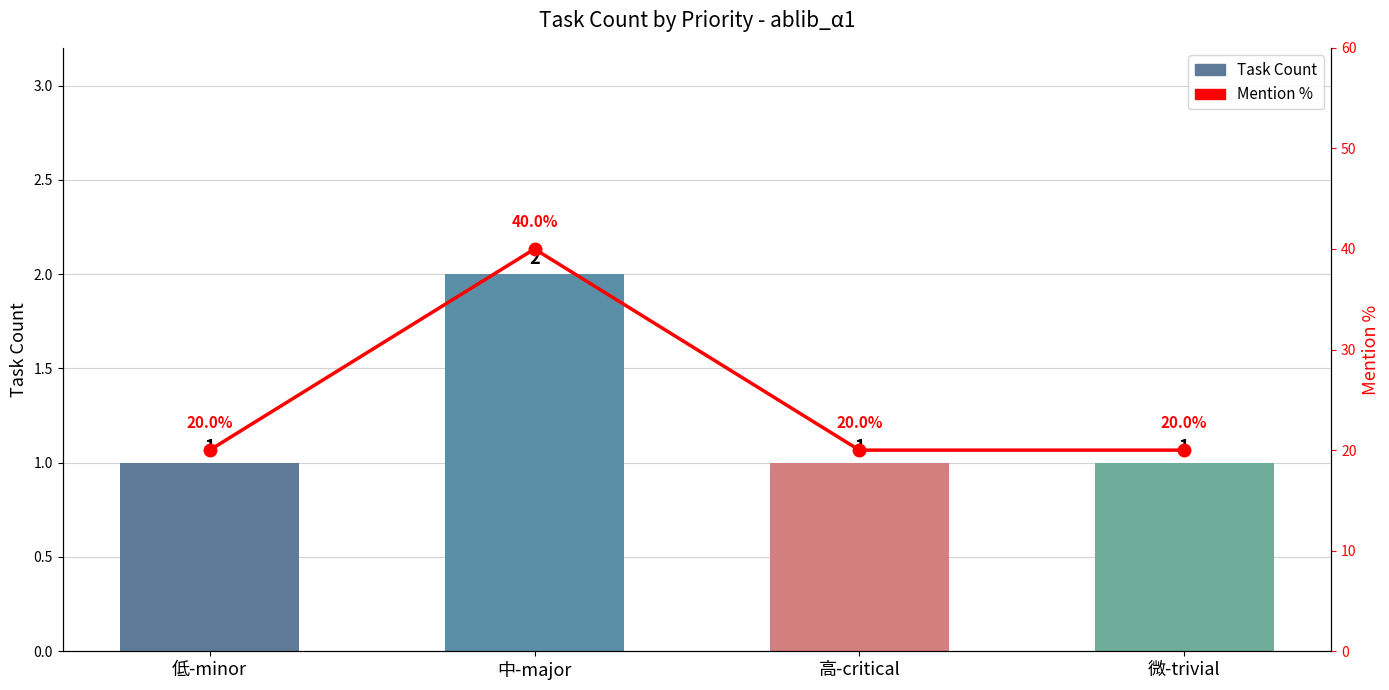

What value does the Mention % series have at 中-major?

40